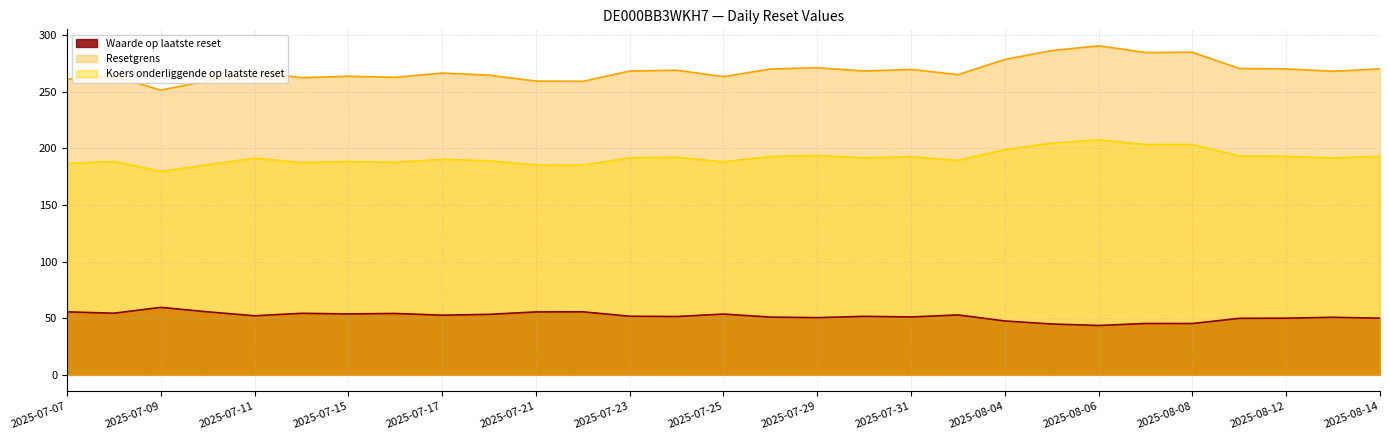

What is the difference between the Resetgrens values at 2025-07-22 and 2025-08-01?

5.9